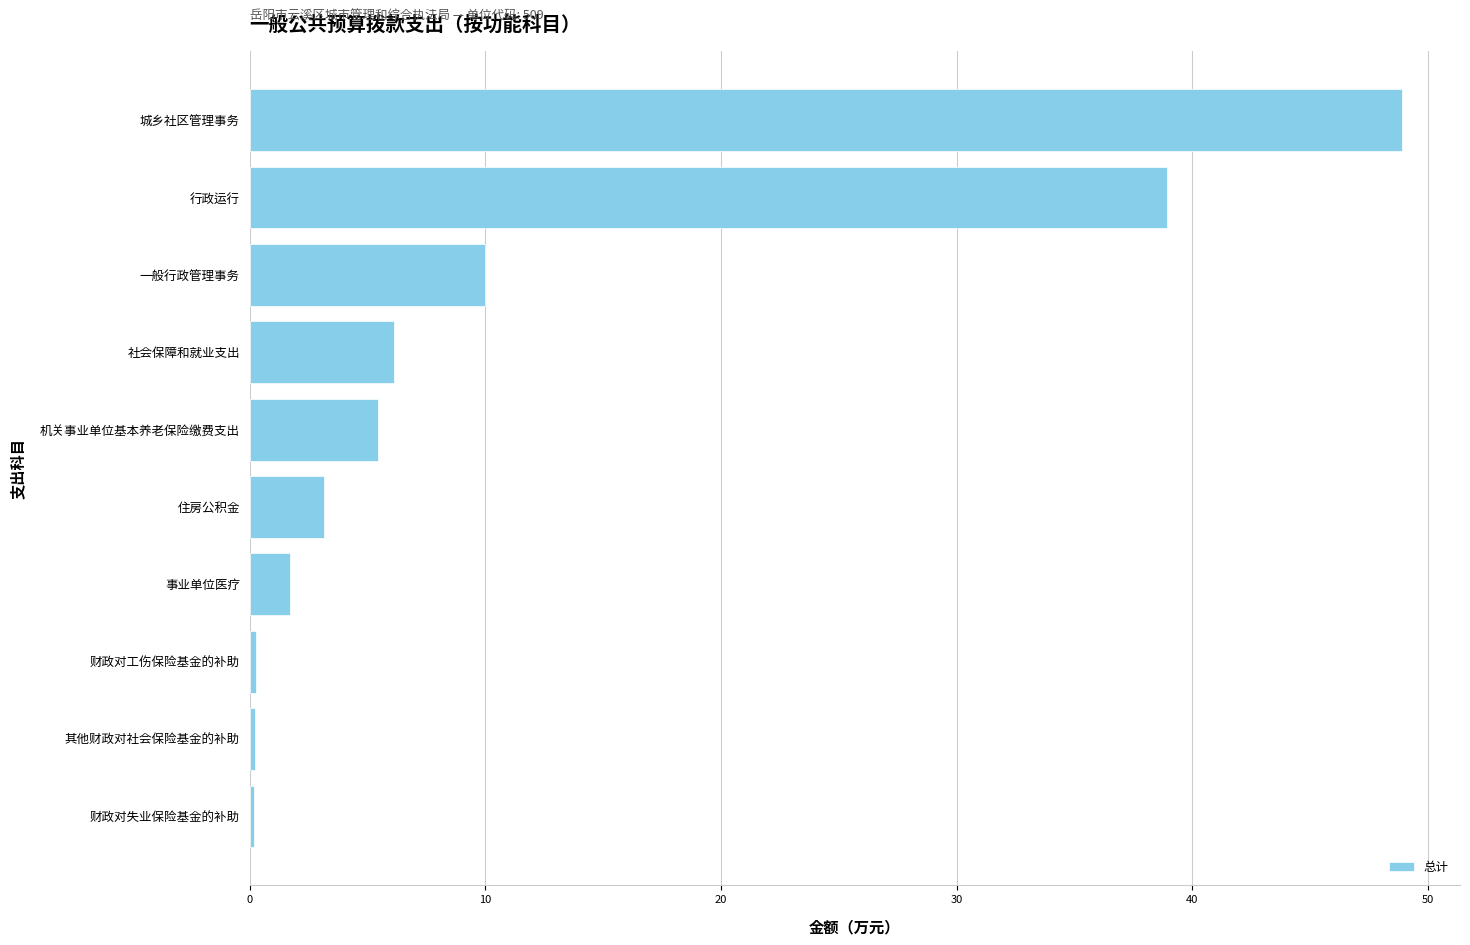

What is the sum of all values?

114.9